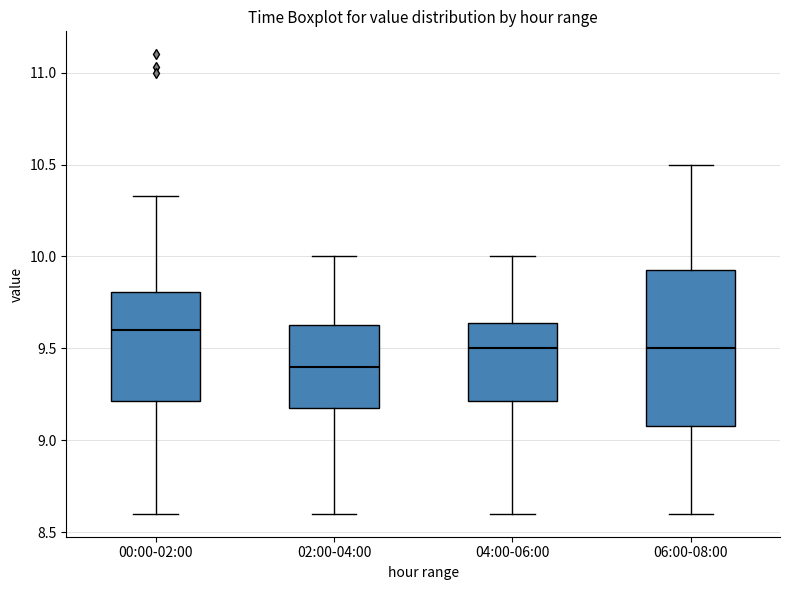

Reading left to right, transcribe this box plot: for each box, give where its median line is, the range the box spans, and where its two whiskers end, as read against the y-axis. The values are not printed on the chart, so give them approximately, as read against the axis.

00:00-02:00: median 9.60, box 9.20 to 9.80, whiskers 8.60 to 10.35
02:00-04:00: median 9.40, box 9.20 to 9.65, whiskers 8.60 to 10.00
04:00-06:00: median 9.50, box 9.20 to 9.65, whiskers 8.60 to 10.00
06:00-08:00: median 9.50, box 9.10 to 9.95, whiskers 8.60 to 10.50